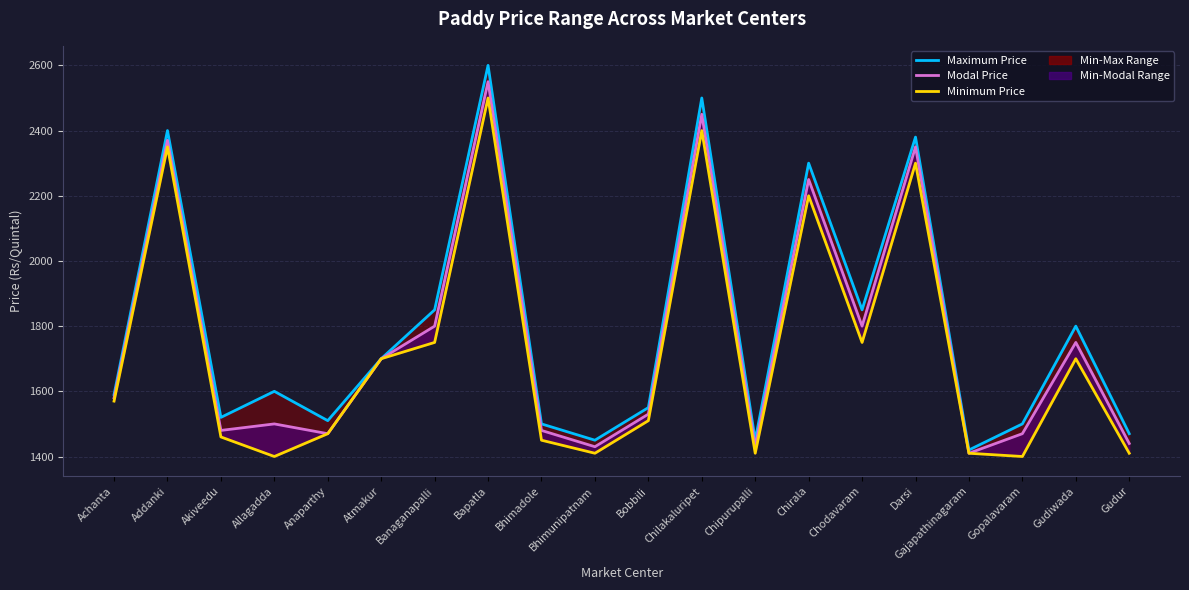

At which category is the sum across all series the highest?

Bapatla